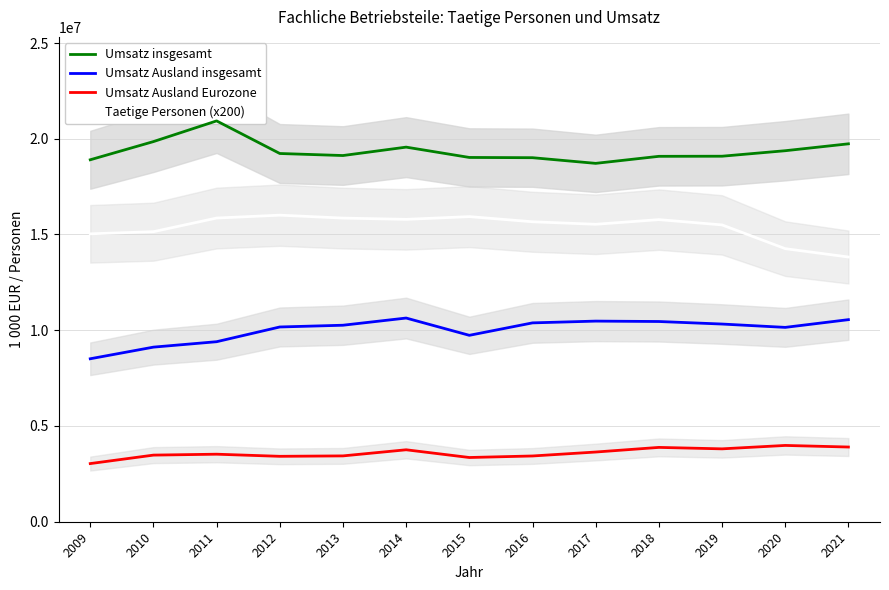

Is it true that Umsatz insgesamt equals 7075247 at 2018?

False